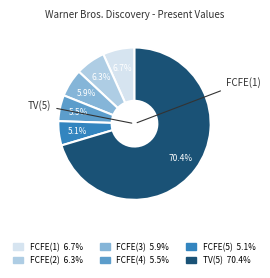

Is there any slice that represents more than half of the pie?

Yes